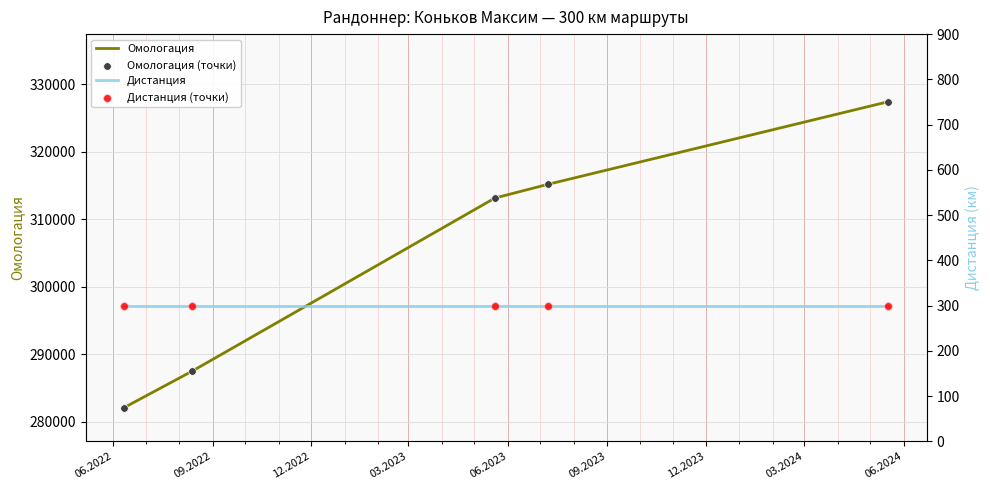

Which series contains the highest Y value?

Омологация